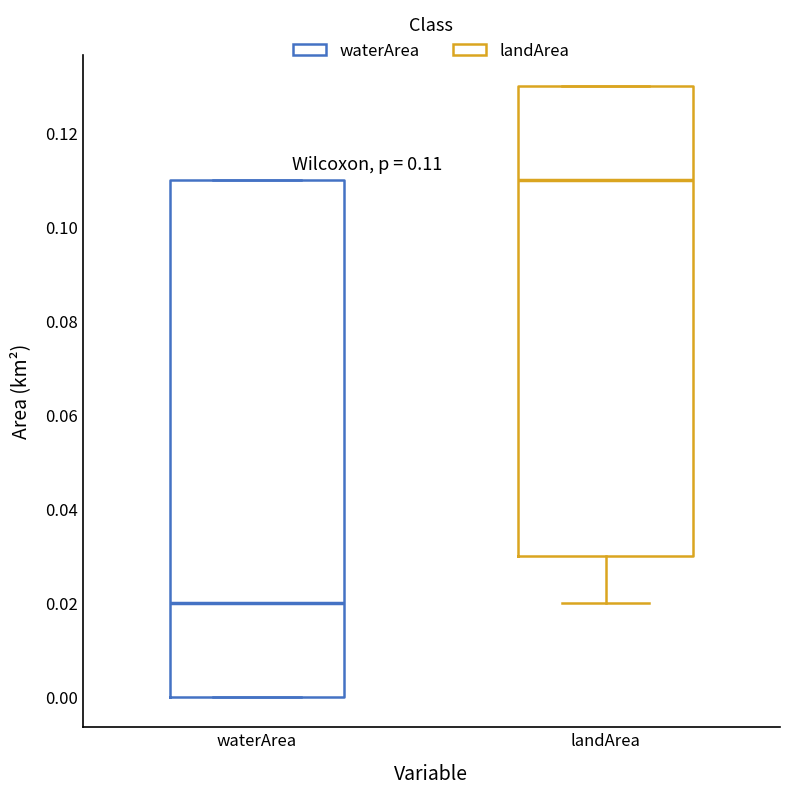

Which box has the highest median line?

landArea